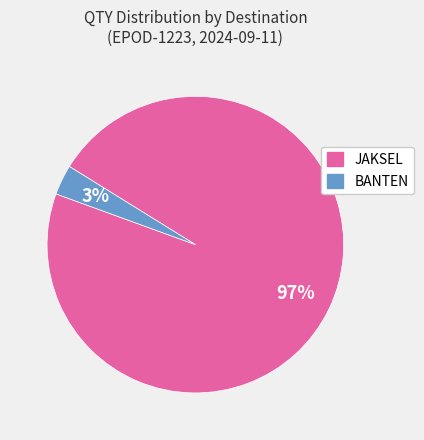

To the nearest percent, what is the average slice percentage?

50%